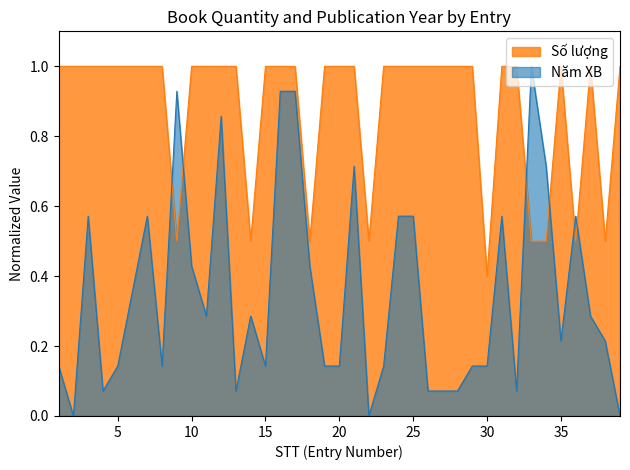

How many lines are shown in the chart?

2